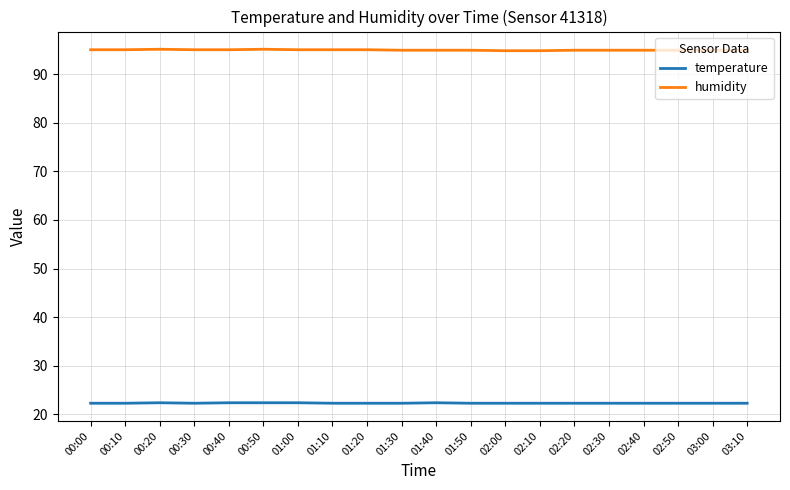

What value does the humidity series have at 01:00?

95.0